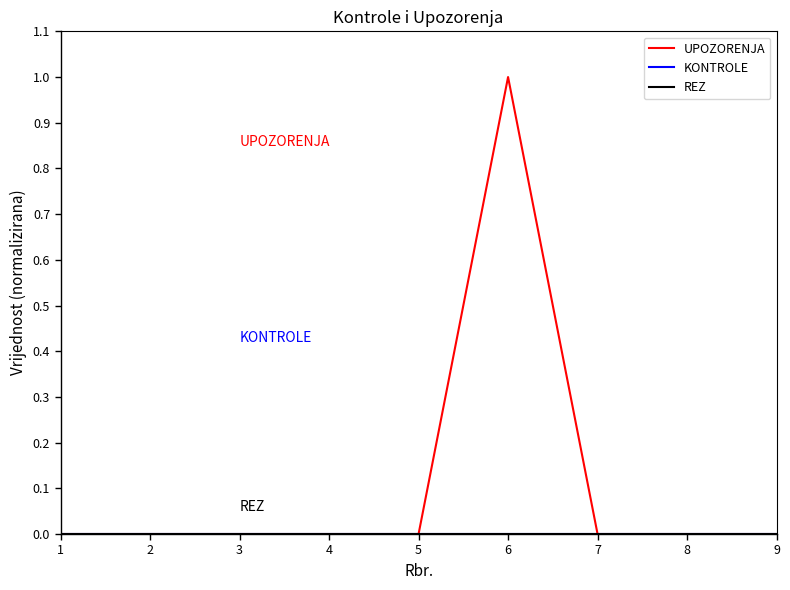

Reading left to right, what are all the values shown in this chart?

UPOZORENJA: 0	0	0	0	0	1	0	0	0
KONTROLE: 0	0	0	0	0	0	0	0	0
REZ: 0	0	0	0	0	0	0	0	0